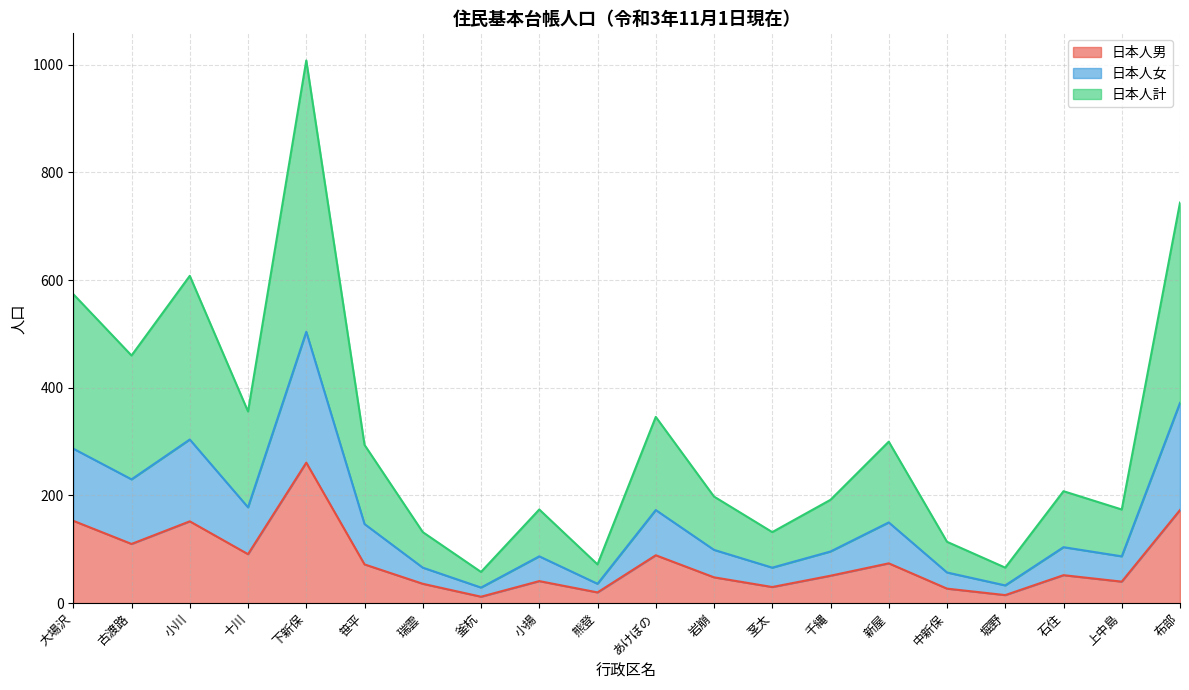

What is the average value of the 日本人男 series?

77